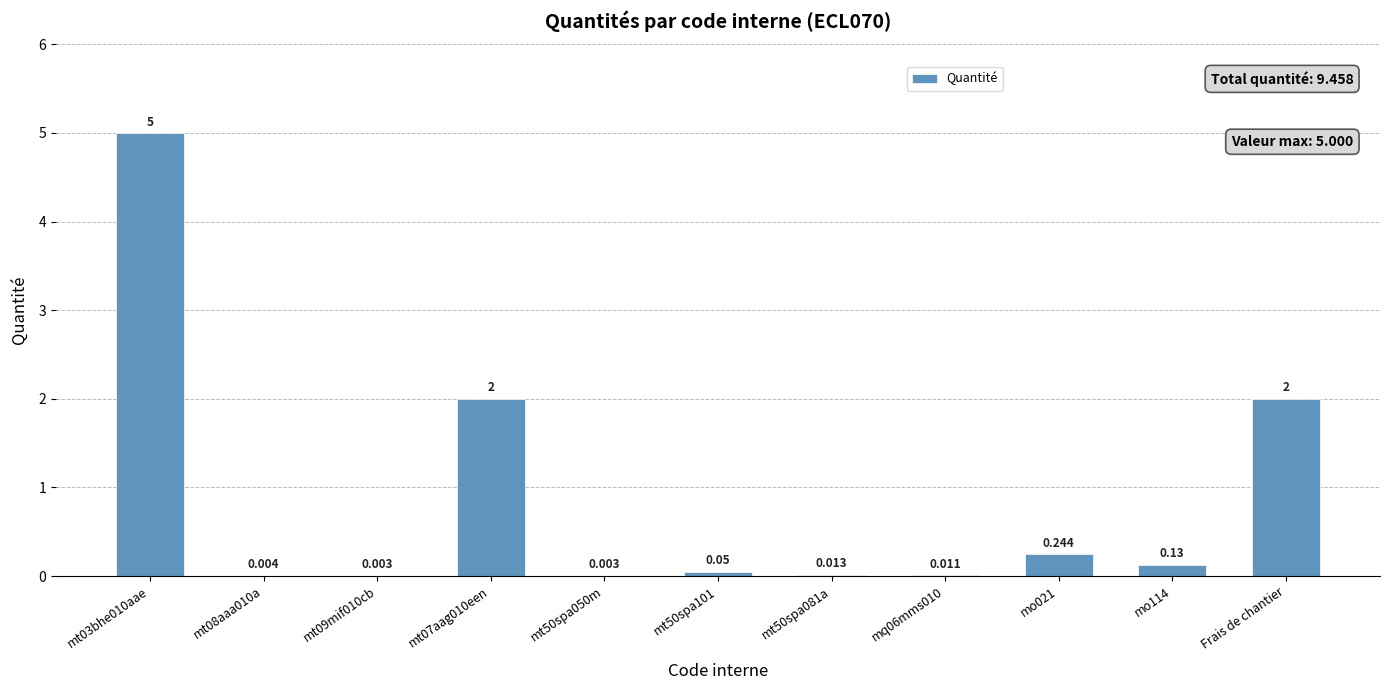

What is the ratio of the value at mt07aag010een to the value at mt03bhe010aae?

0.4